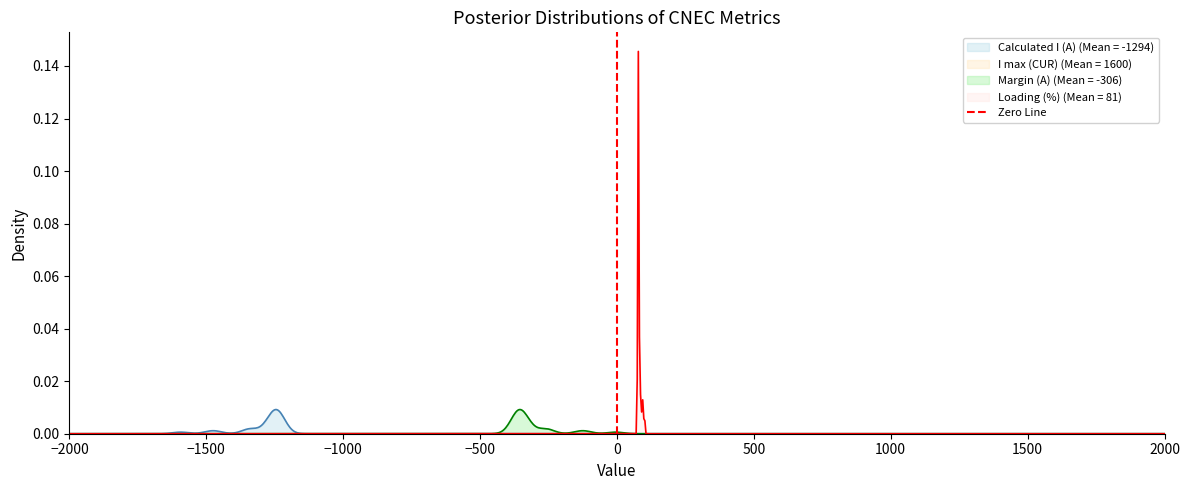

Does the chart display data point markers on the line(s)?

No